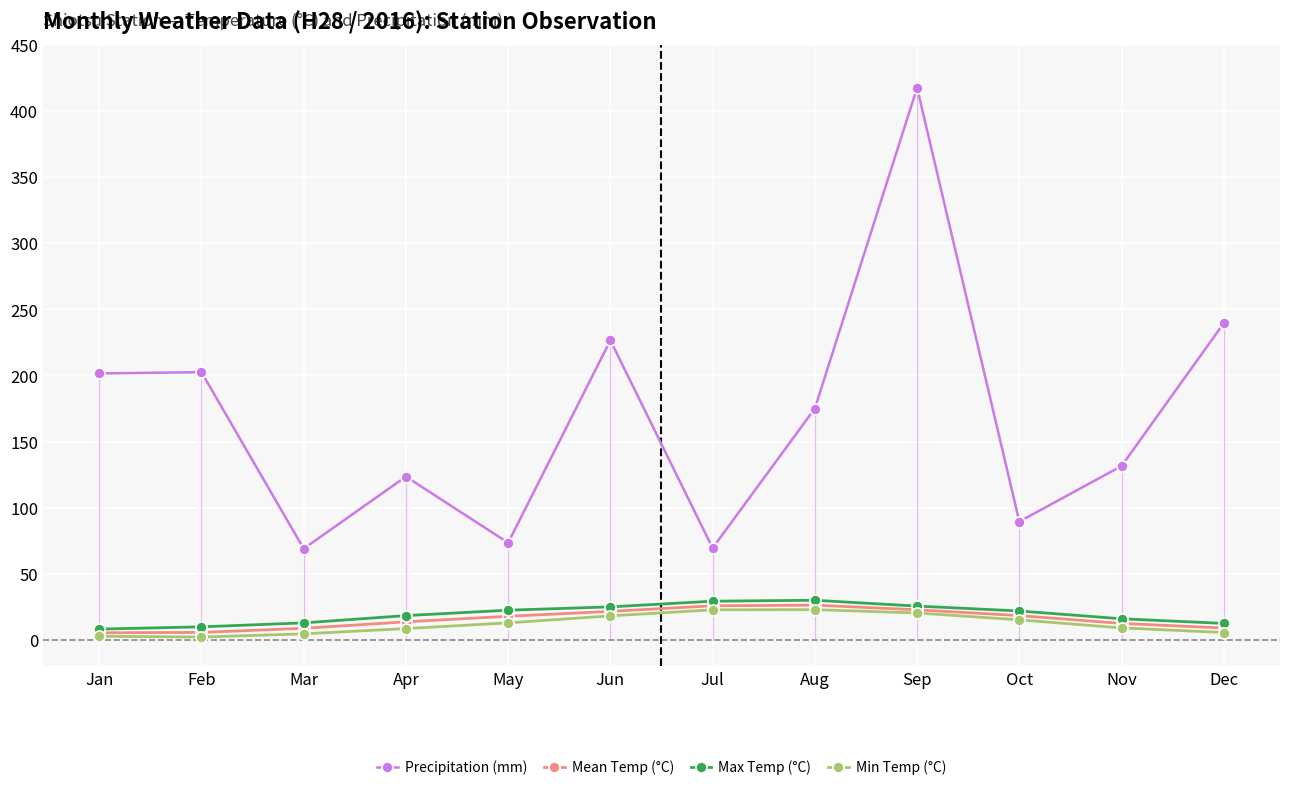

What is the highest value of the Max Temp (°C) series?

30.0